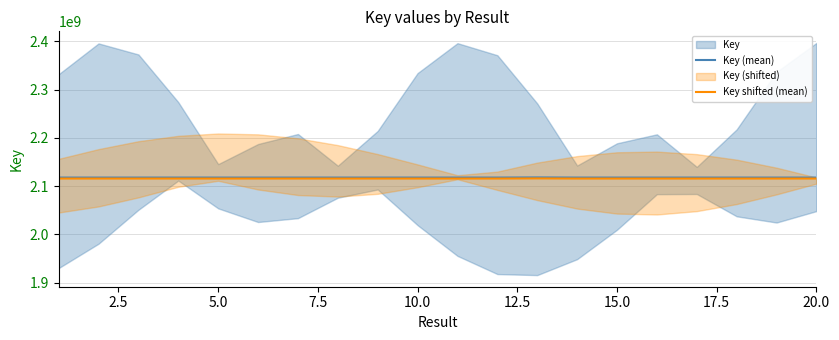

True or false: Key shifted (mean) and Key (mean) intersect in this chart.

False